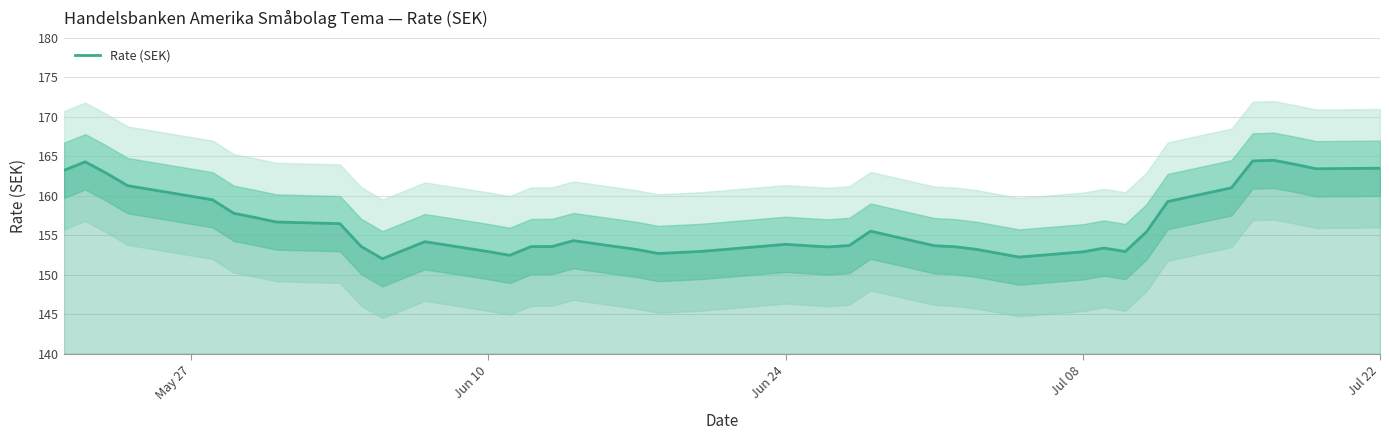

The value of Rate (SEK) at Jun 10 is 152.9. True or false?

True